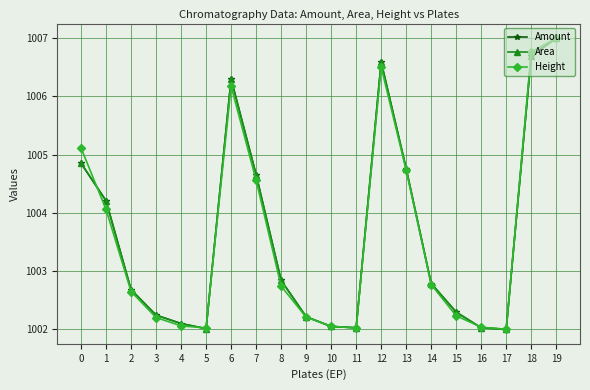

Between 1 and 12, which series saw the biggest shift?

Height